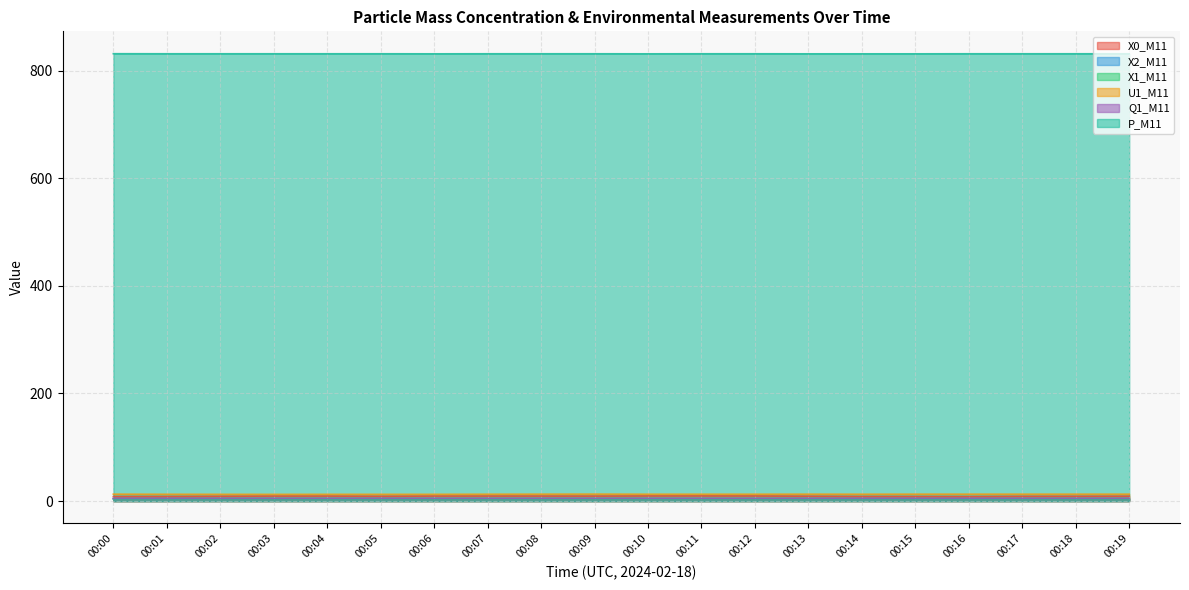

How many lines are shown in the chart?

6